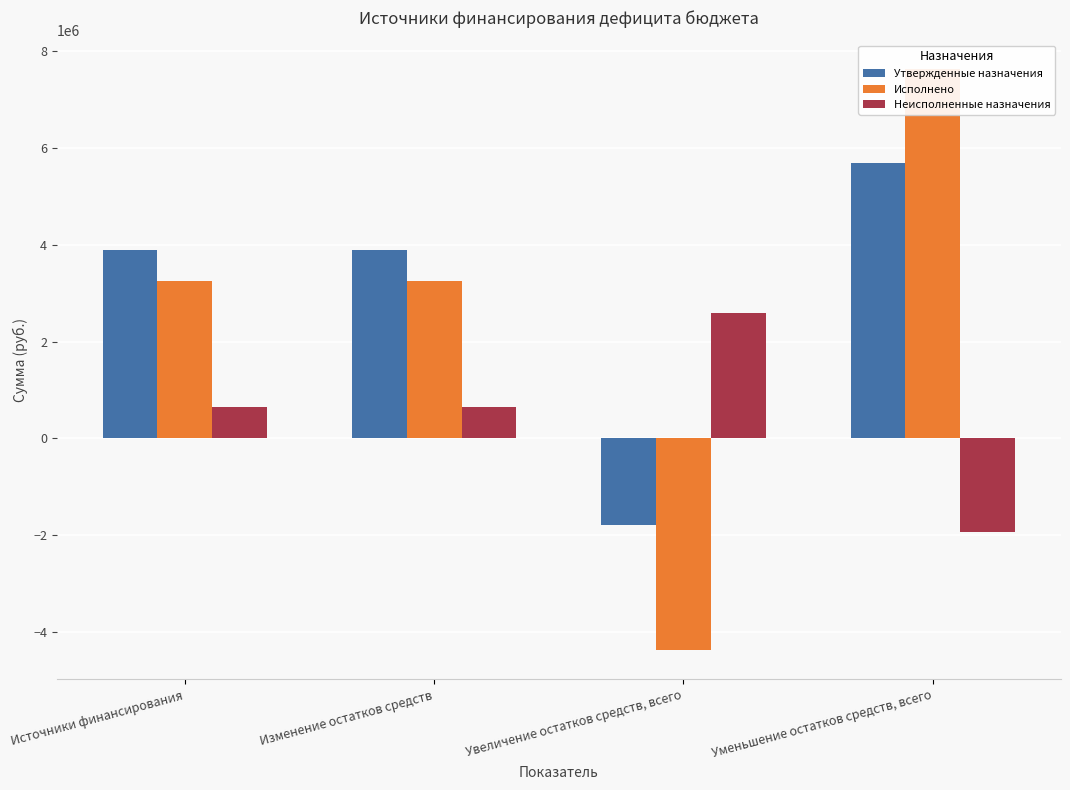

List the labels in order of Неисполненные назначения value, largest first.

Увеличение остатков средств, всего, Источники финансирования, Изменение остатков средств, Уменьшение остатков средств, всего